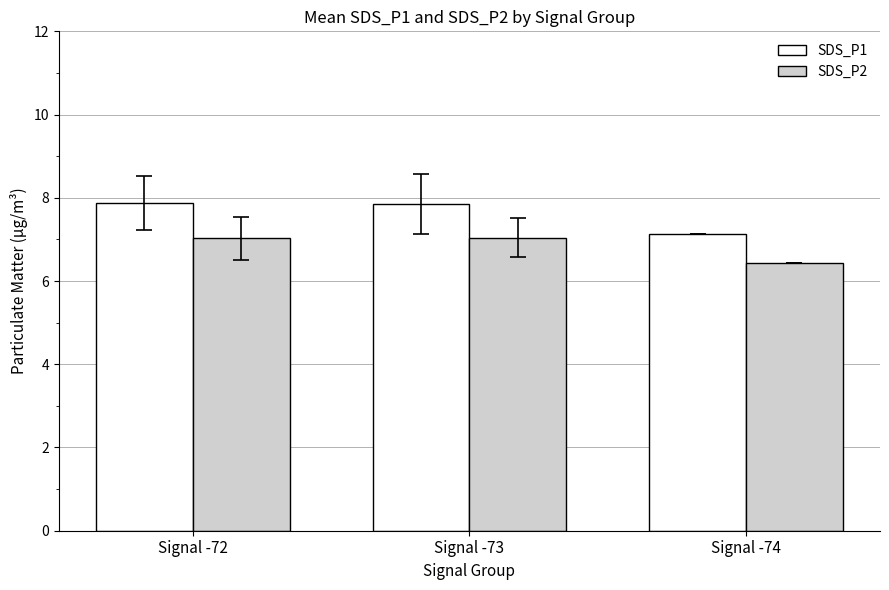

List the series in order of their peak value, highest first.

SDS_P1, SDS_P2